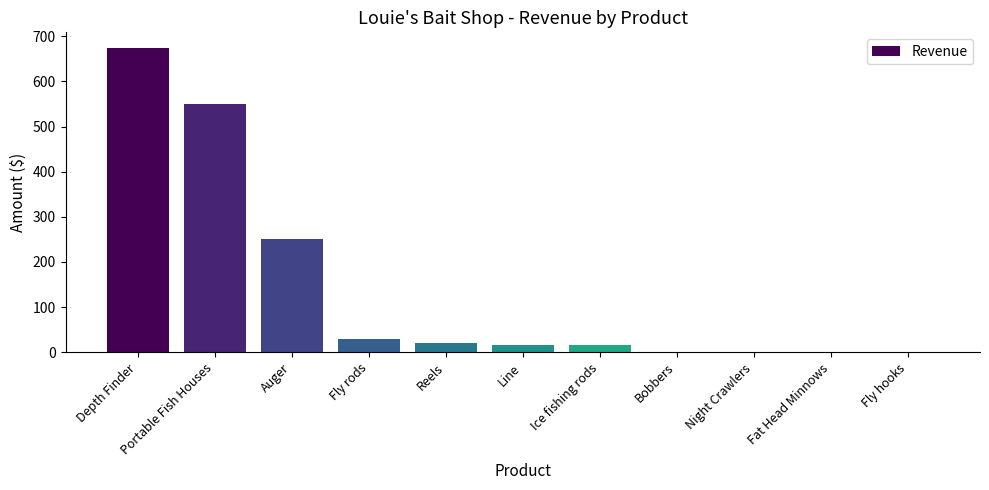

What is the change in value from Auger to Fly rods?

-220.0